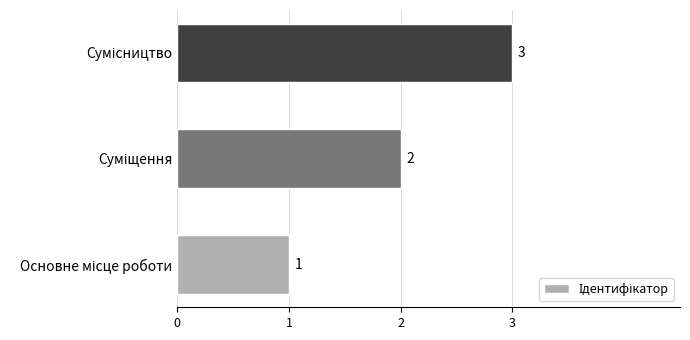

Count the values in the range 1 to 3.

3